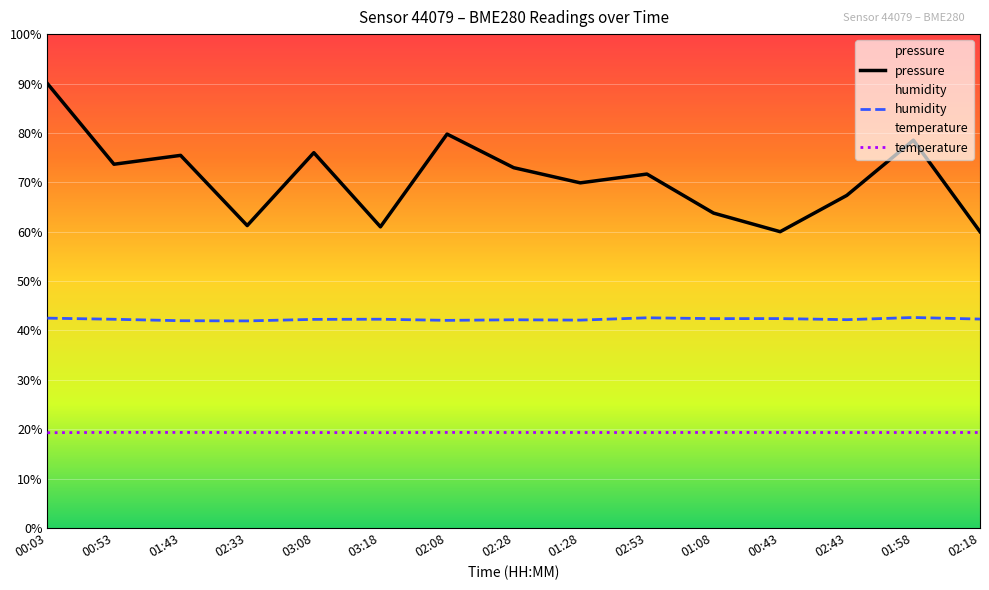

How many interior local peaks does the pressure_norm series have?

5